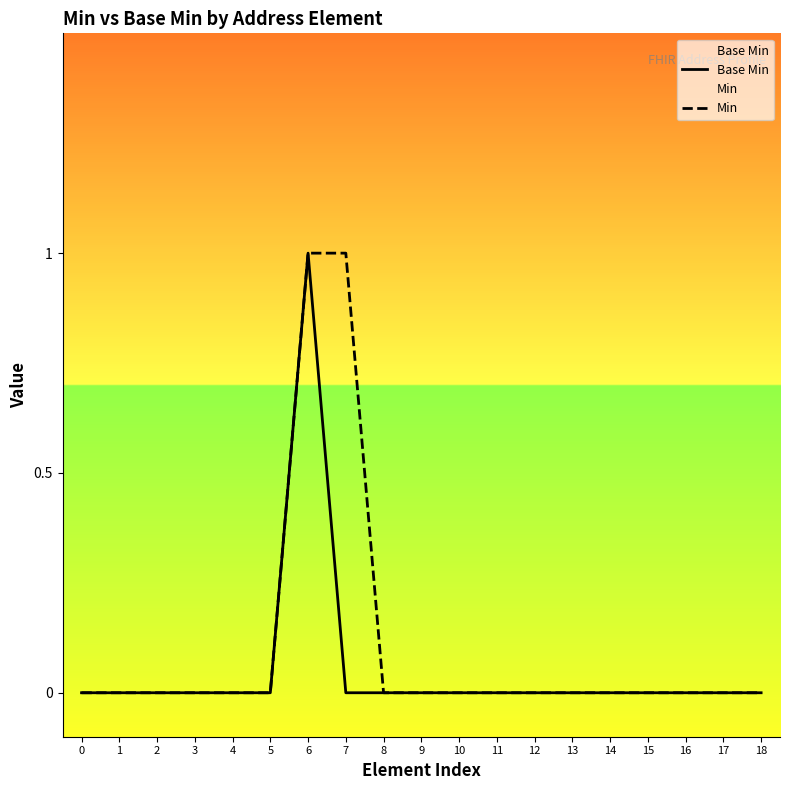

What is the difference between the second highest and second lowest values in the Min series?

1